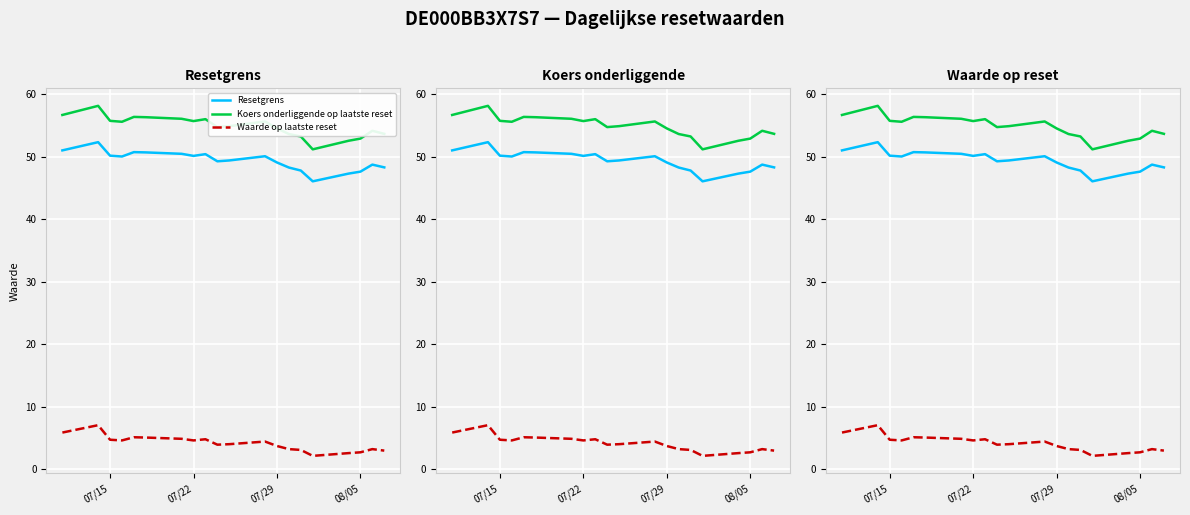

The Resetgrens series shows 85.4 at 9. True or false?

False